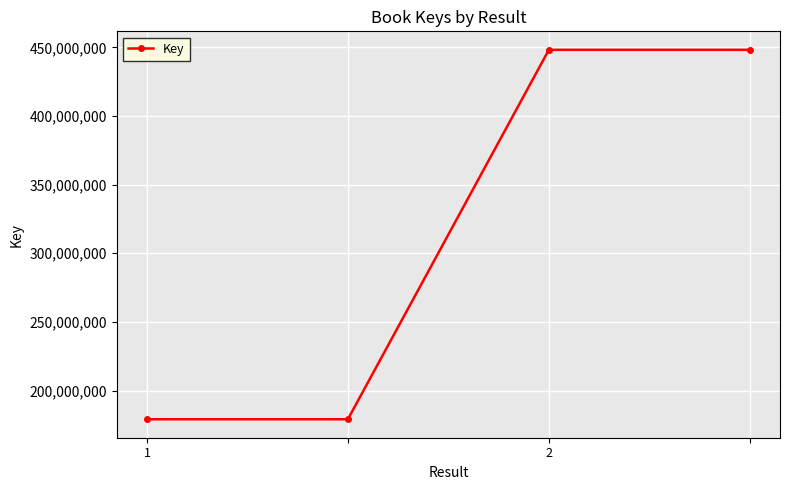

What is the sum of all values?

1254715160